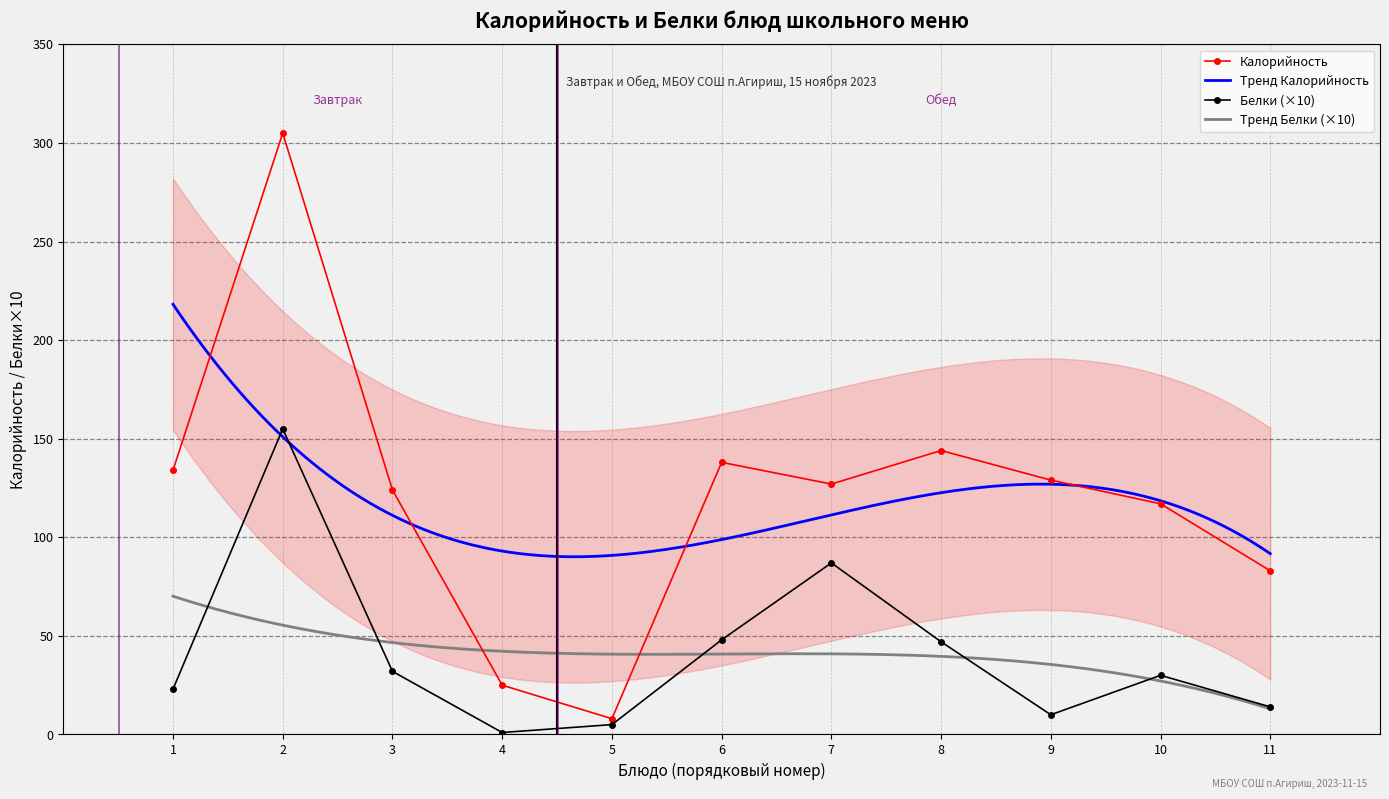

Is this an area chart (filled region under the line)?

No